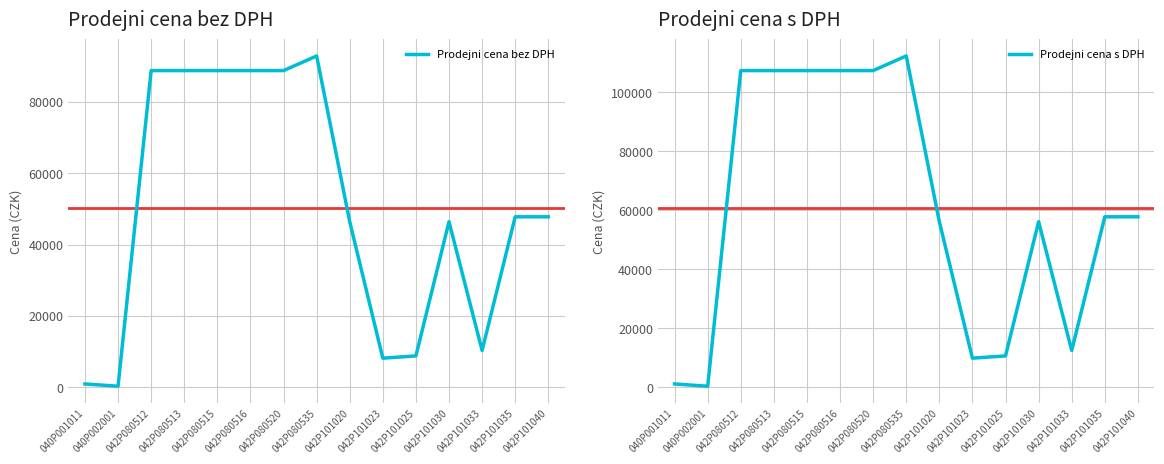

What are all the series names shown in the legend?

Prodejni cena bez DPH, Prodejni cena s DPH